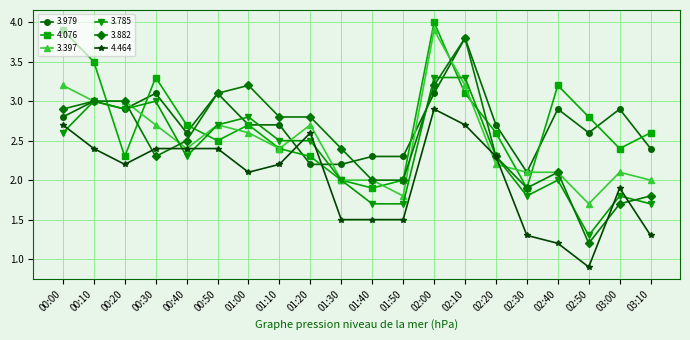

After their last crossing, which series has the higher values: 4.464 or 3.979?

3.979